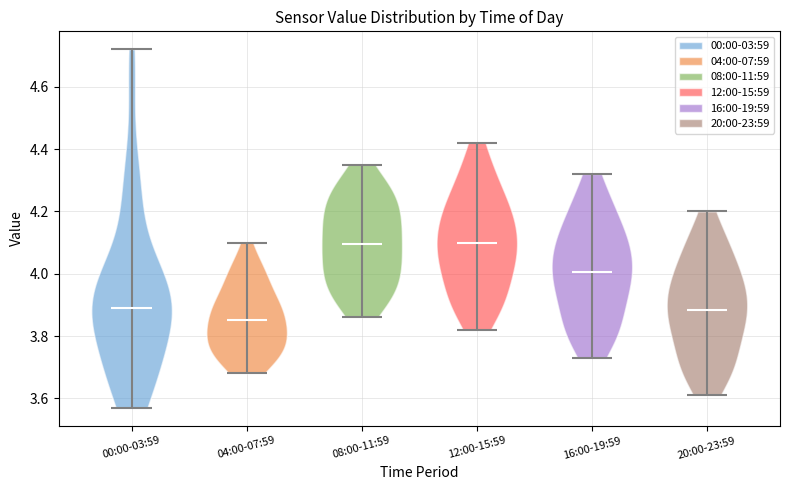

Reading left to right, read every violin against the y-axis: where its median line is, and the lowest and highest points it reaches. The values are not printed on the chart, so give them approximately, as read against the axis.

00:00-03:59: median line 3.90, lowest point 3.58, highest point 4.72
04:00-07:59: median line 3.86, lowest point 3.68, highest point 4.10
08:00-11:59: median line 4.10, lowest point 3.86, highest point 4.36
12:00-15:59: median line 4.10, lowest point 3.82, highest point 4.42
16:00-19:59: median line 4.00, lowest point 3.74, highest point 4.32
20:00-23:59: median line 3.88, lowest point 3.62, highest point 4.20